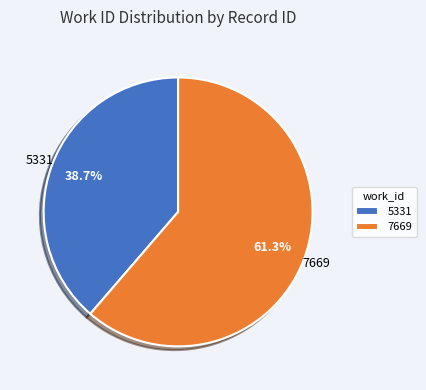

Combined, what portion of the pie is 5331 and 7669?

100.0%